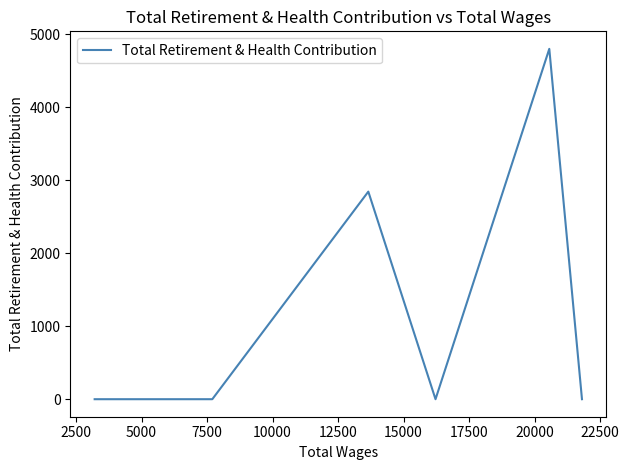

What is the greatest value displayed?

4800